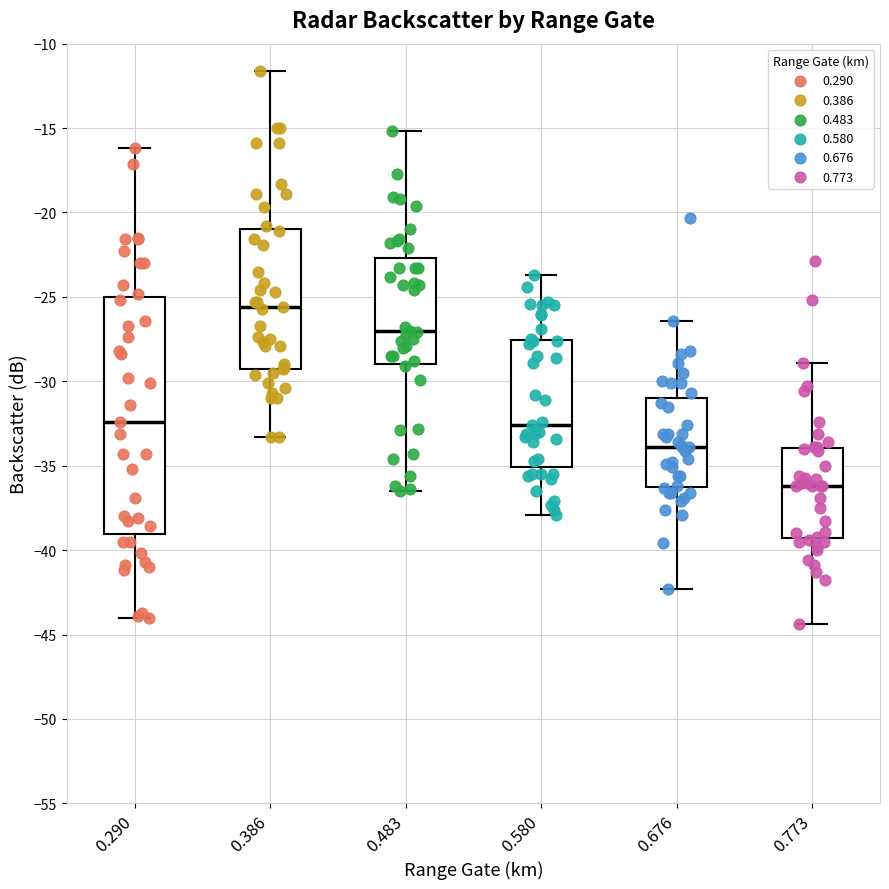

Reading left to right, transcribe this box plot: for each box, give where its median line is, the range the box spans, and where its two whiskers end, as read against the y-axis. The values are not printed on the chart, so give them approximately, as read against the axis.

0.290: median -32.5, box -39.0 to -25.0, whiskers -44.0 to -16.0
0.386: median -25.5, box -29.0 to -21.0, whiskers -33.5 to -11.5
0.483: median -27.0, box -29.0 to -22.5, whiskers -36.5 to -15.0
0.580: median -32.5, box -35.0 to -27.5, whiskers -38.0 to -23.5
0.676: median -34.0, box -36.0 to -31.0, whiskers -42.5 to -26.5
0.773: median -36.0, box -39.5 to -34.0, whiskers -44.5 to -29.0